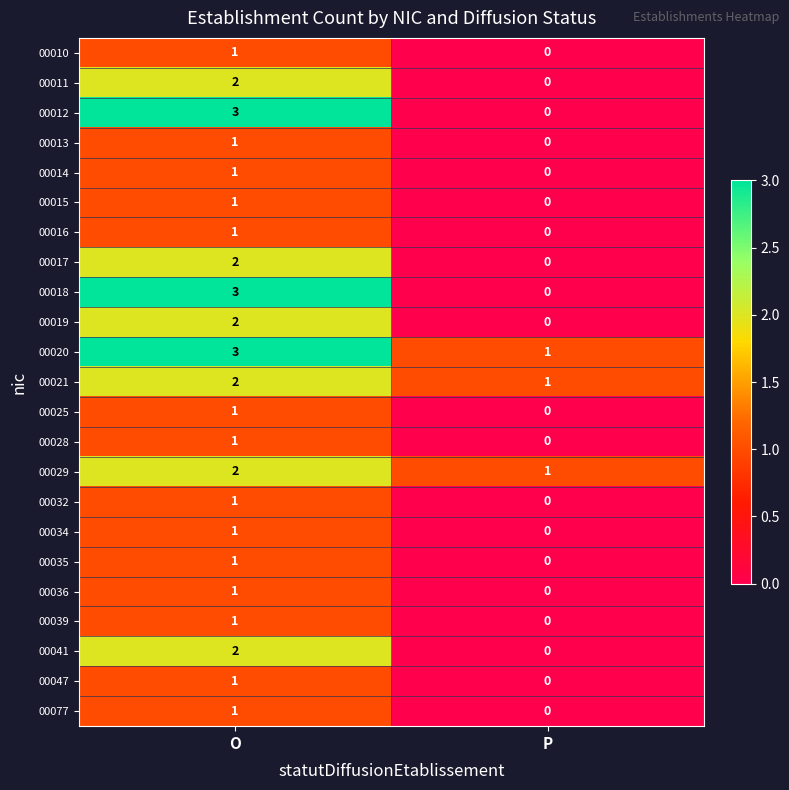

At which category is the sum across all series the highest?

O